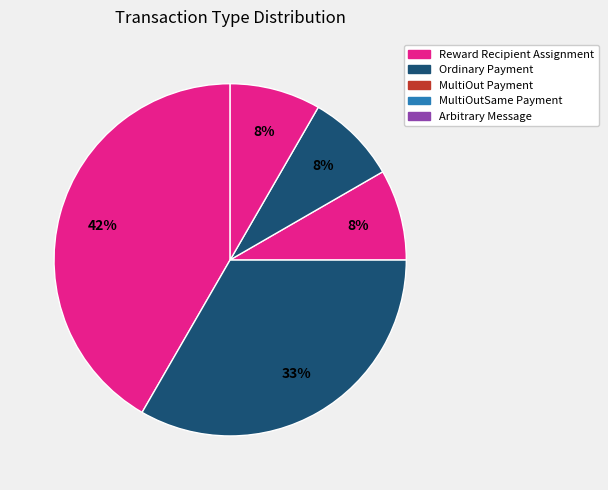

To the nearest percent, what is the average slice percentage?

20%